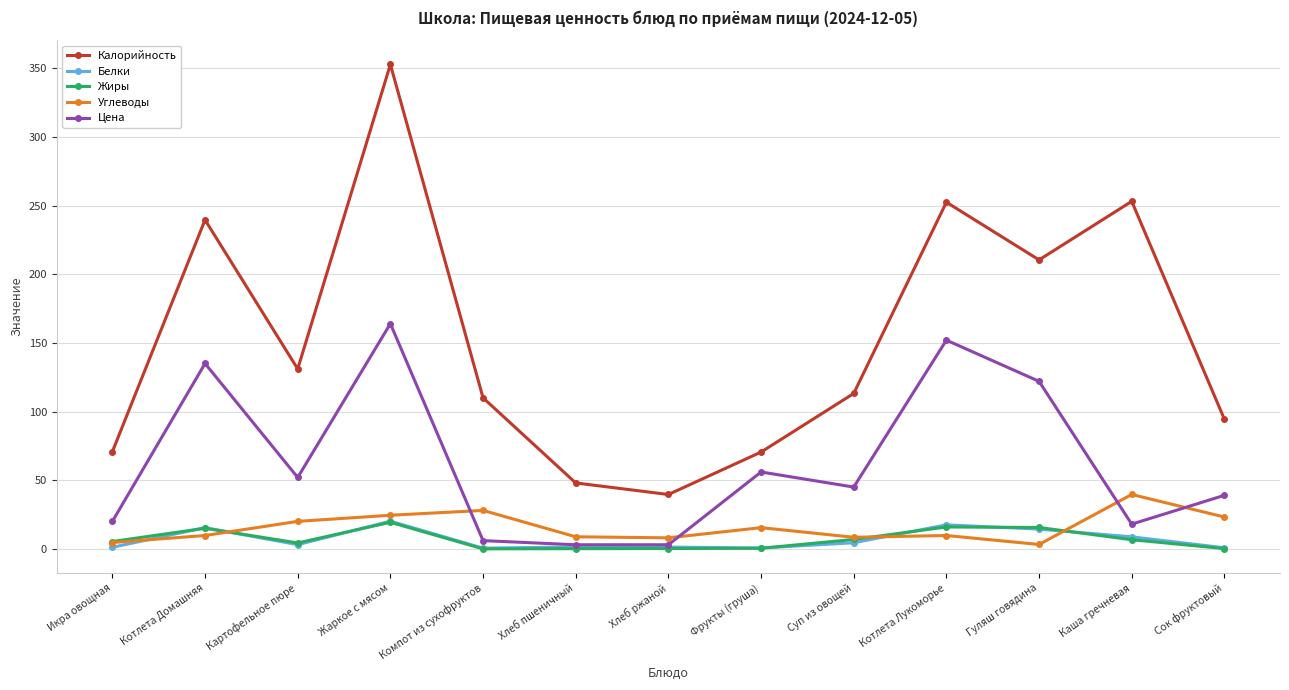

How many series are shown in this chart?

5